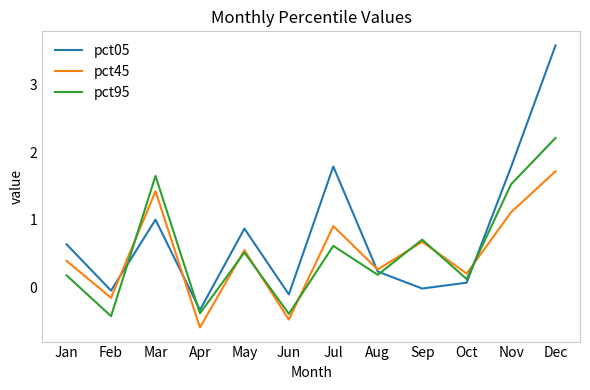

What are all the series names shown in the legend?

pct05, pct45, pct95